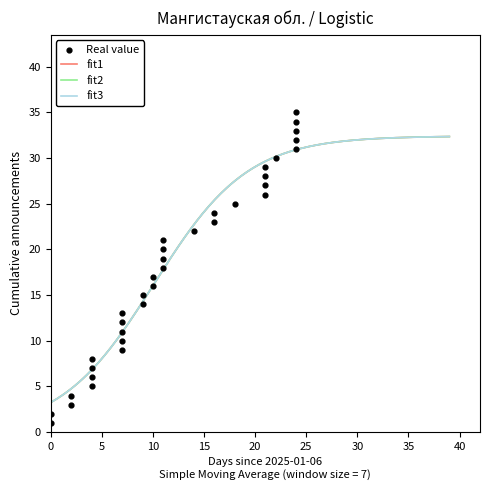

What is the maximum value for fit2?

32.4